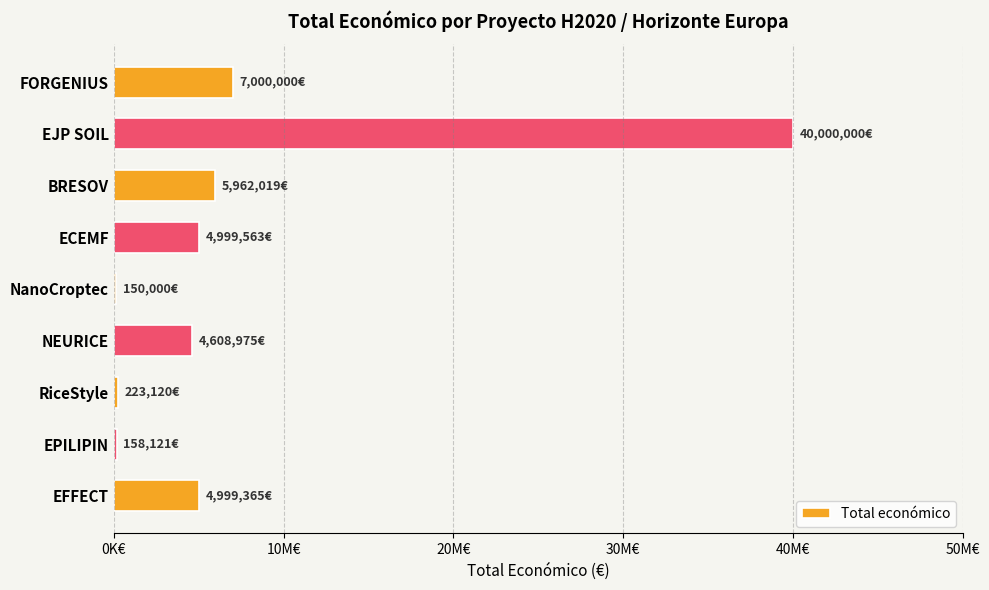

Are the bars horizontal?

Yes